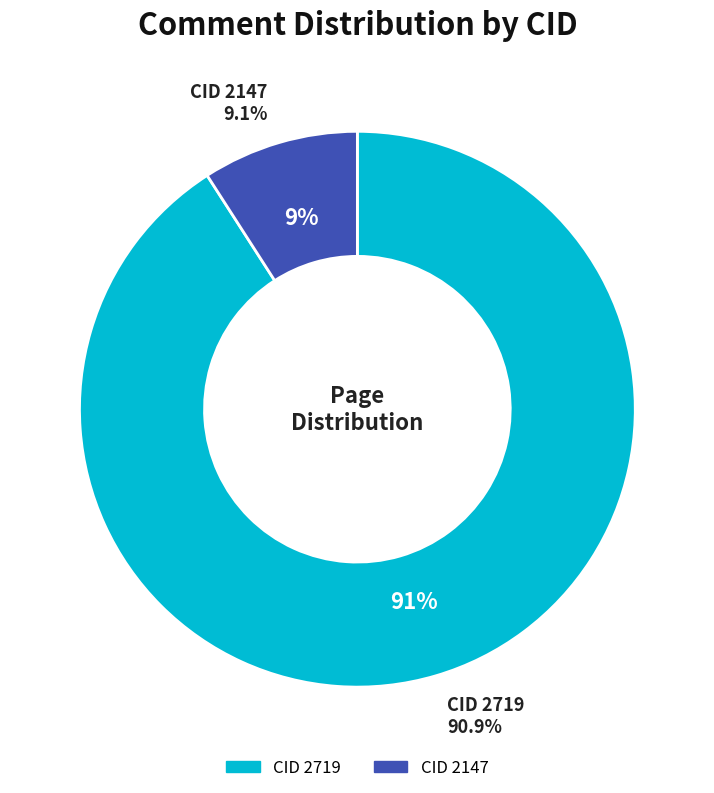

What is the smallest slice in the pie chart?

2147